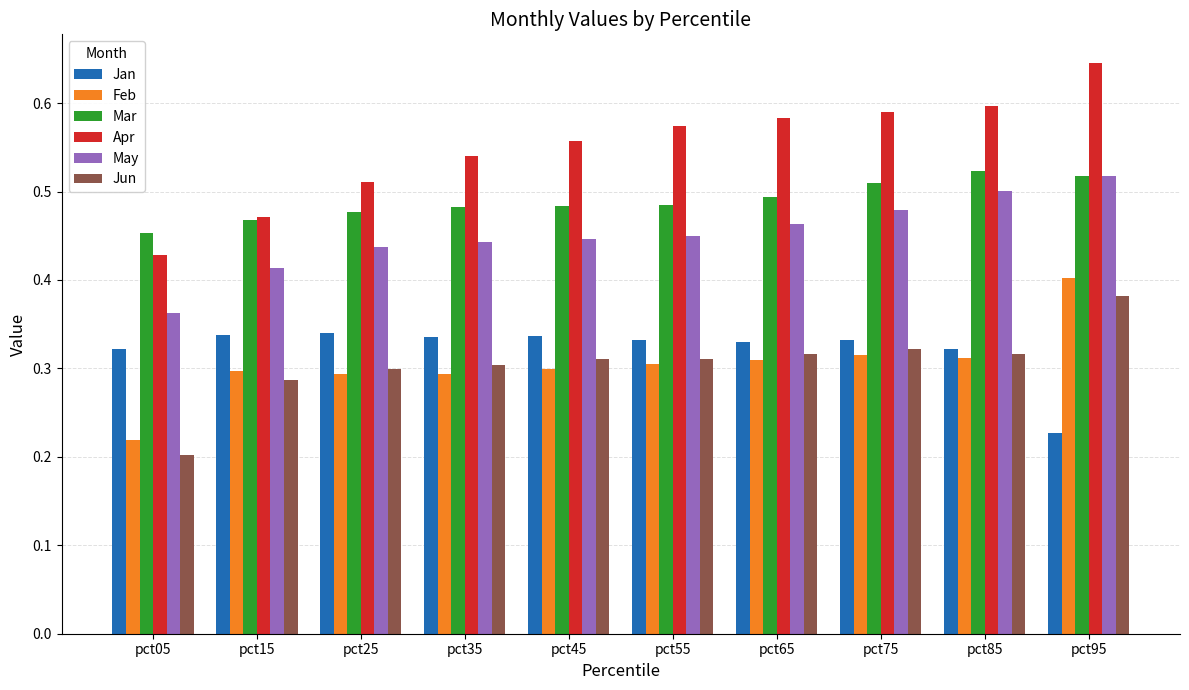

Which category has the highest value across all series?

pct95